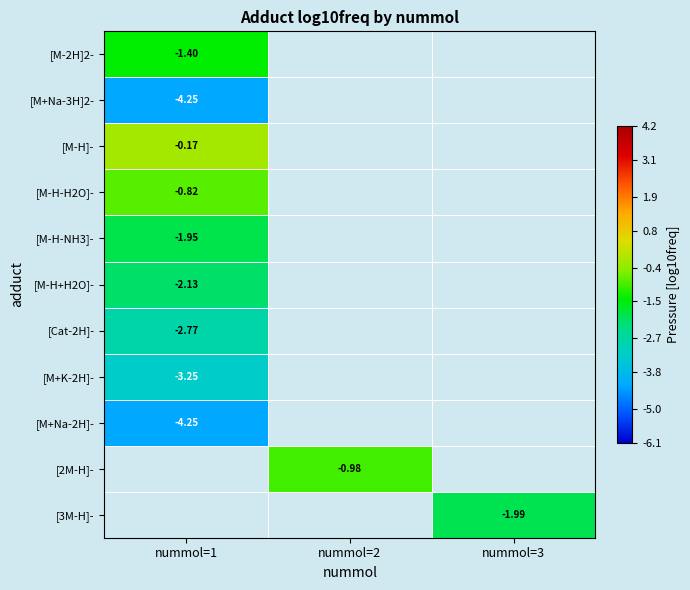

Is the value of [M-H]- at nummol=1 greater than the value of [M+Na-3H]2- at nummol=1?

Yes